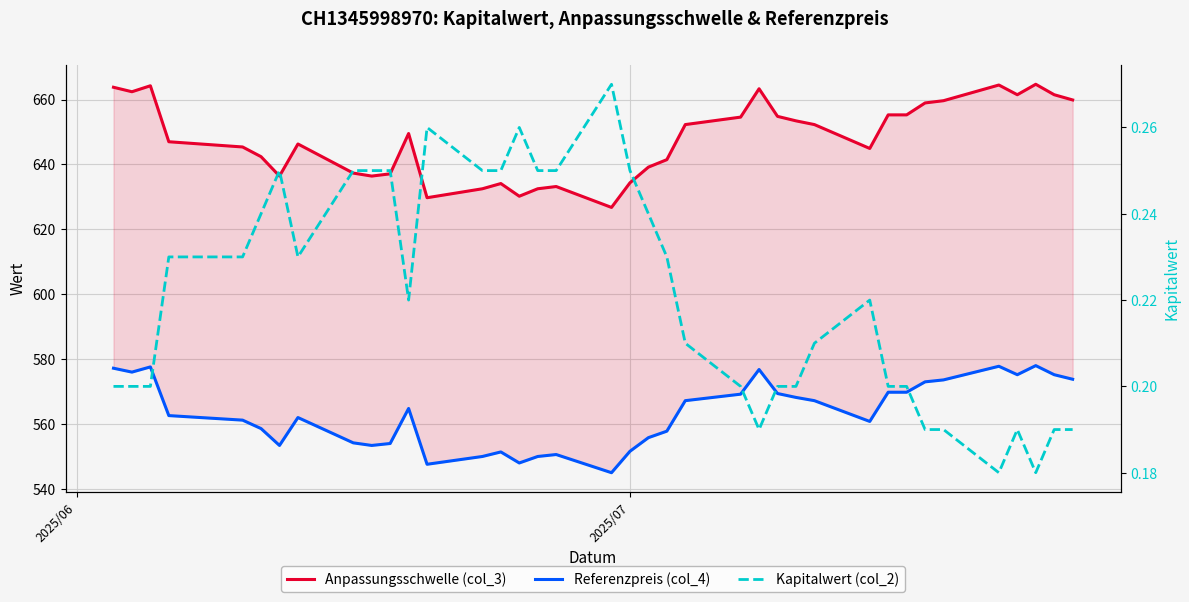

How many series are shown in this chart?

3